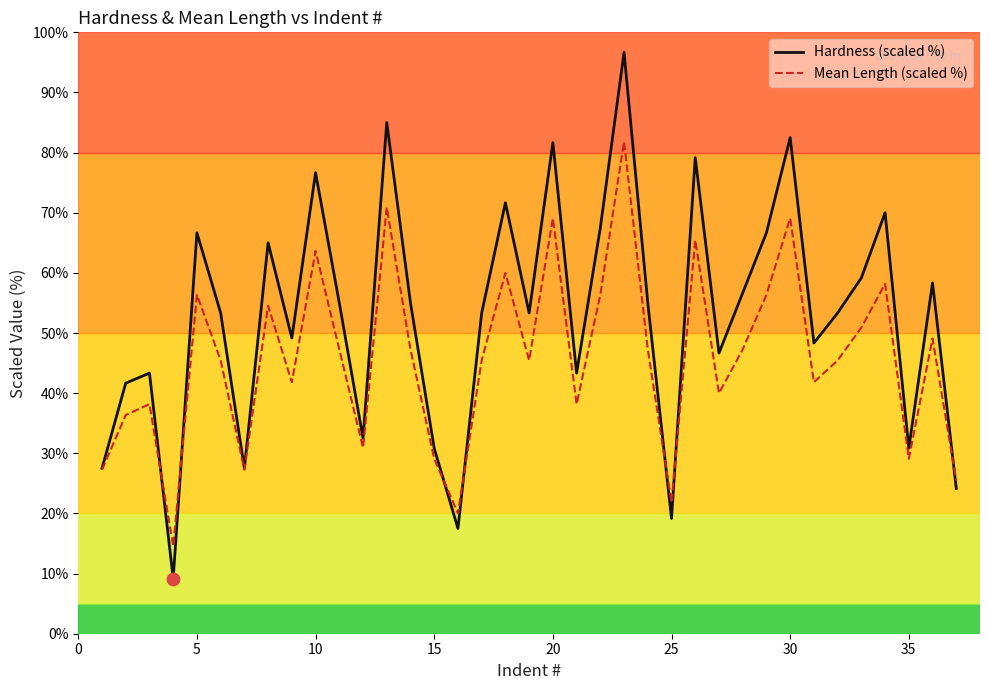

Which series has the largest range (max minus min)?

Hardness (scaled %)